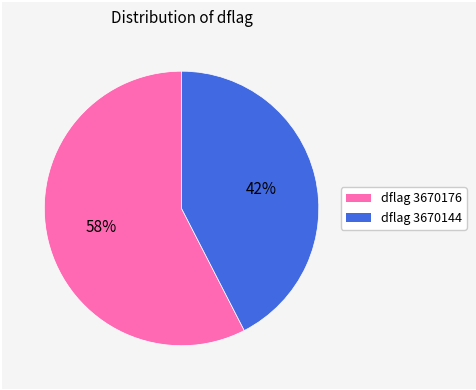

To the nearest percent, what is the average slice percentage?

50%